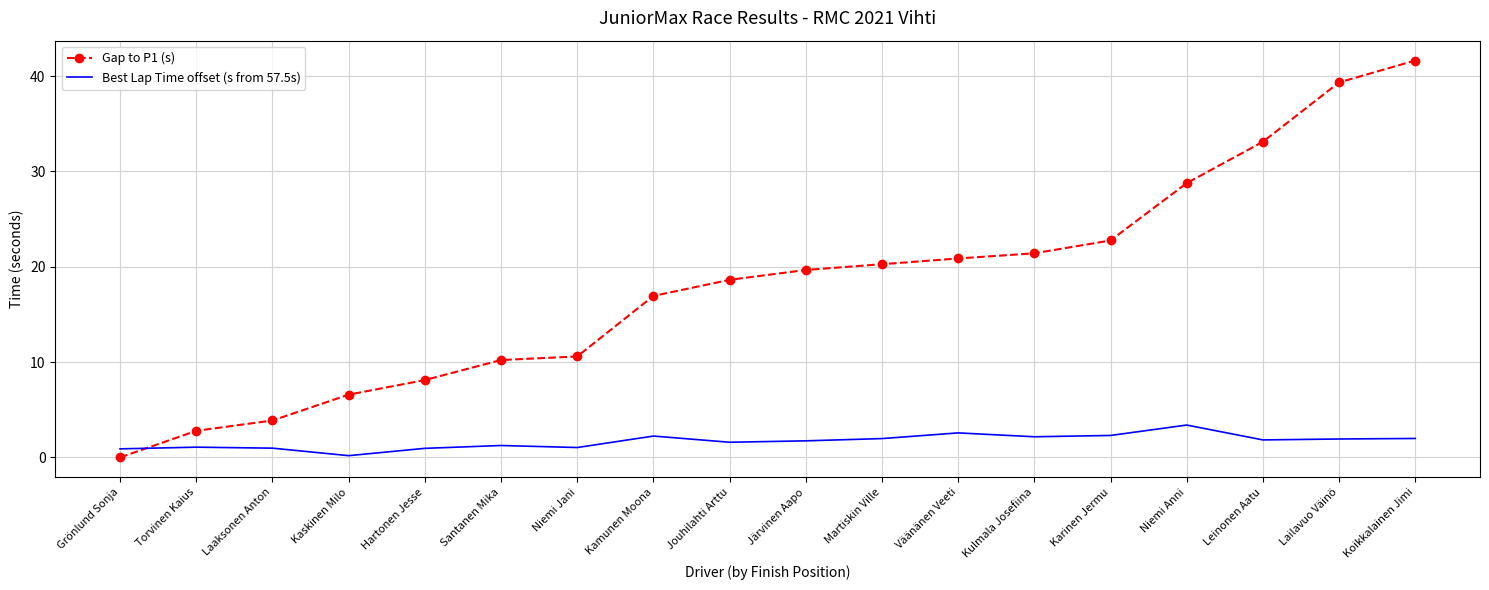

Which series changed the most between Laaksonen Anton and Lailavuo Väinö?

Gap to P1 (s)